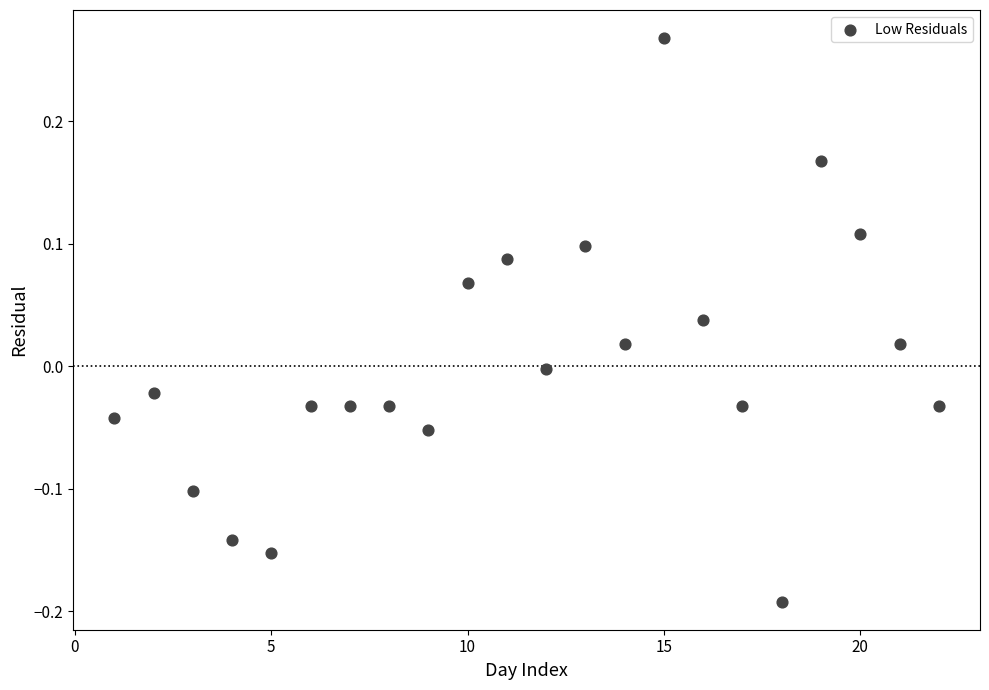

What is the range of X values (max minus min)?

21.0